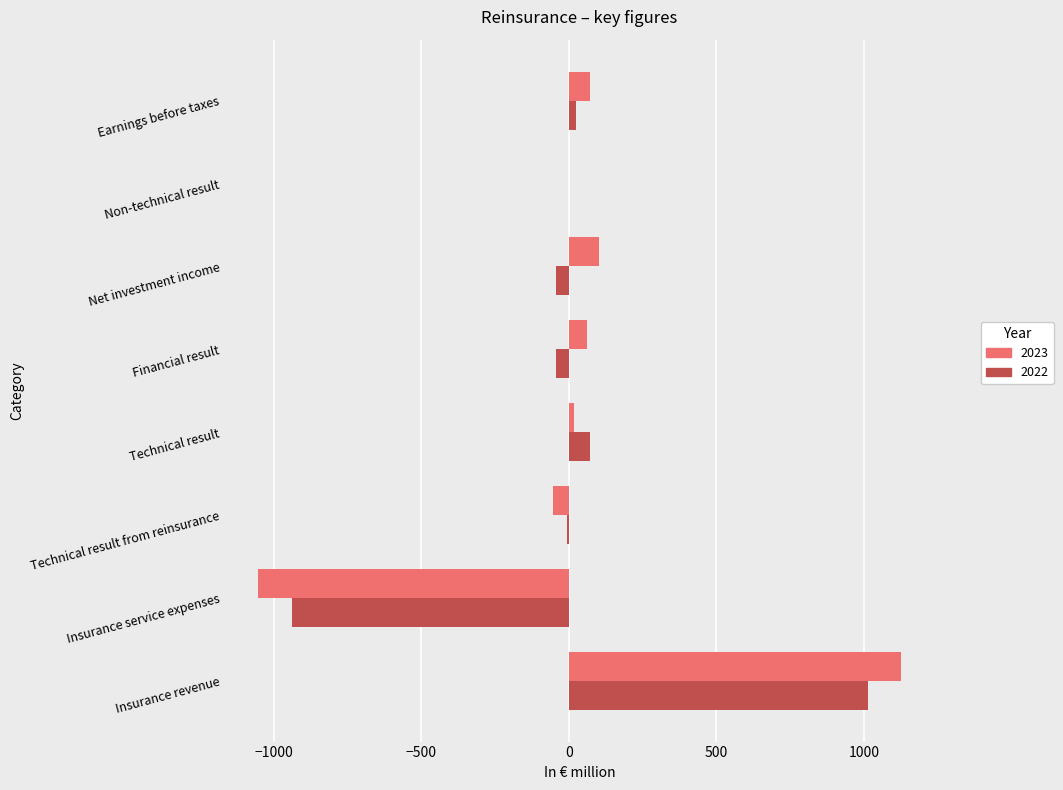

At which category is the sum across all series the highest?

Insurance revenue